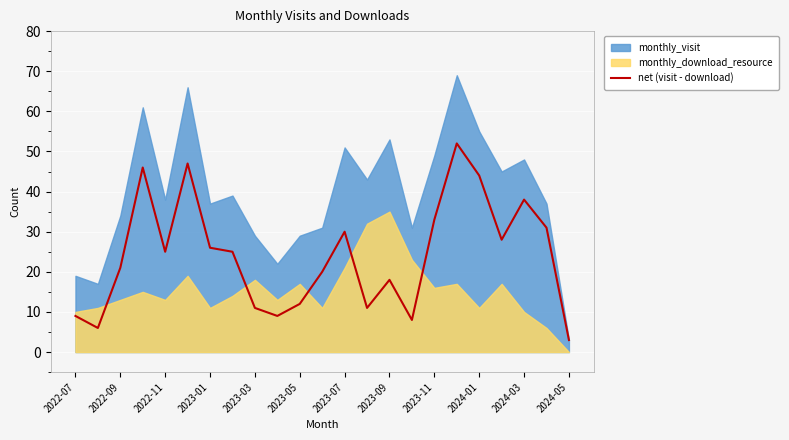

What is the maximum value for net (visit - download)?

52